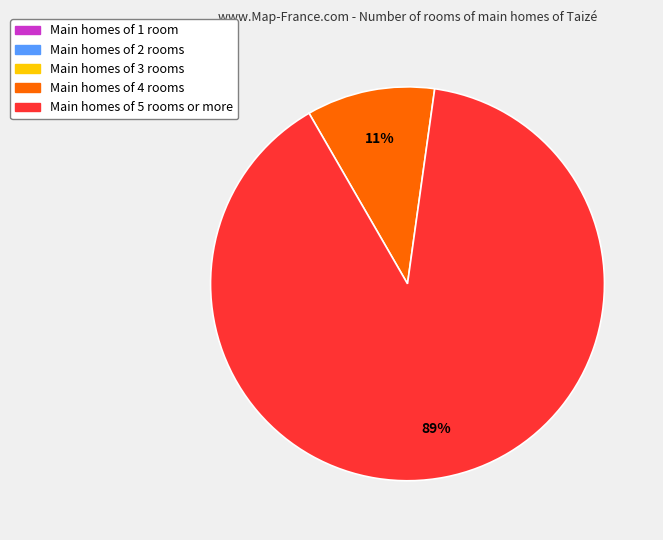

To the nearest percent, what is the average slice percentage?

20%